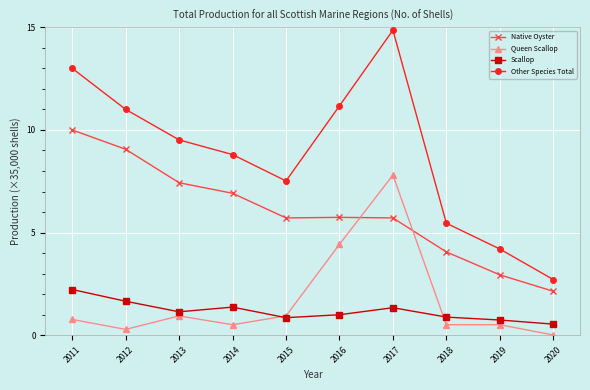

How many distinct data groups are displayed?

4